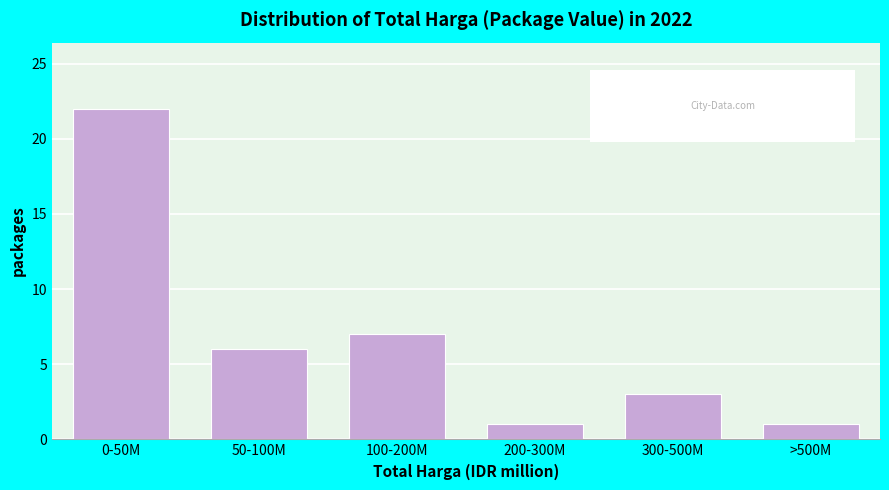

Reading left to right, list all the values displayed in this chart.

0-50M=22	50-100M=6	100-200M=7	200-300M=1	300-500M=3	>500M=1